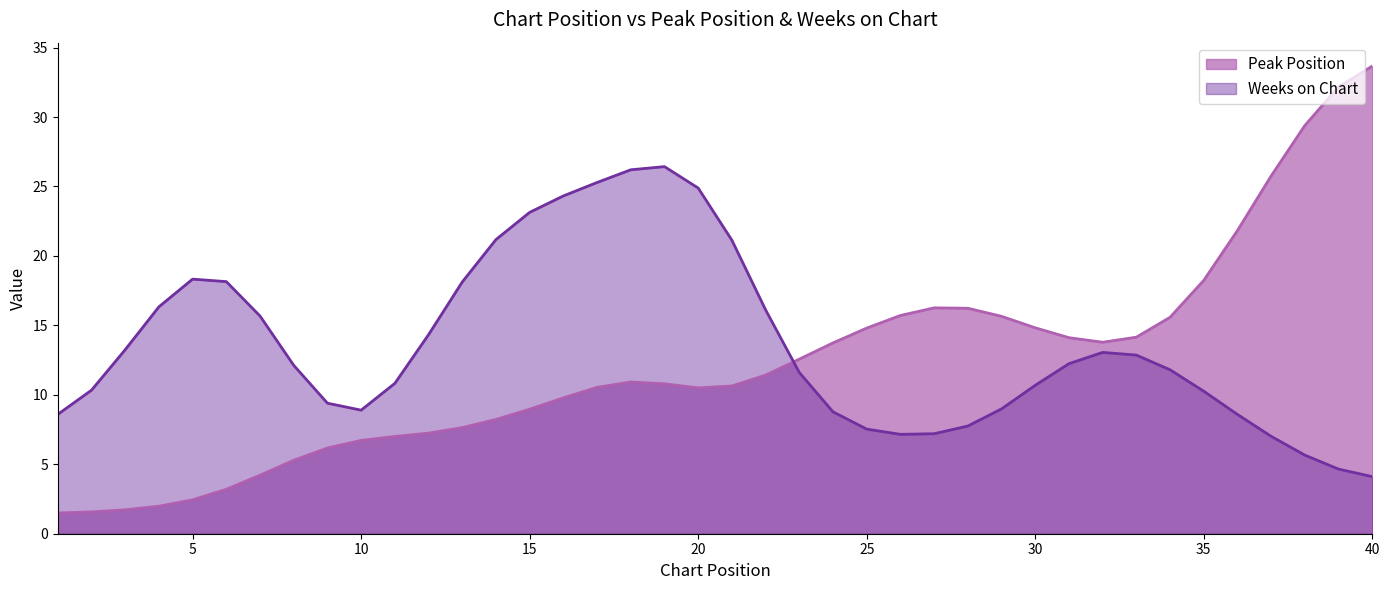

What is the total value across all series at 35?

28.5